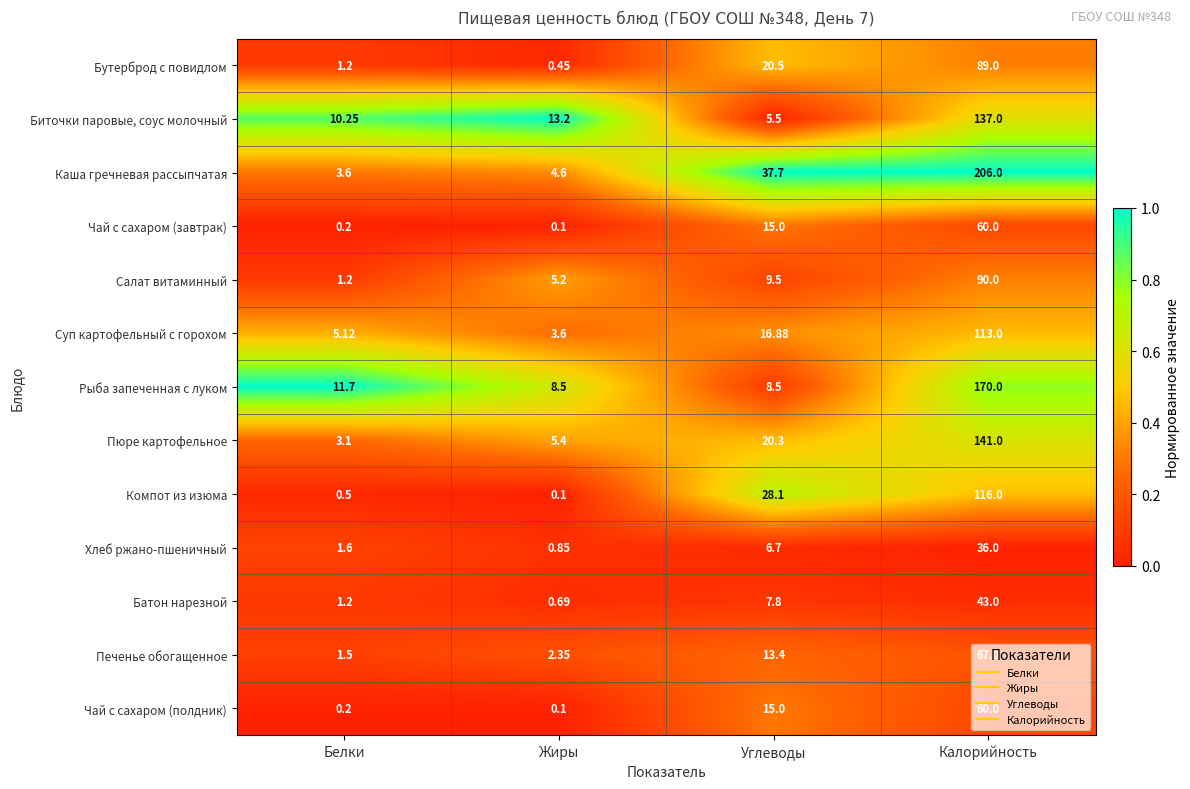

What is the total value across all series at Жиры?

45.1